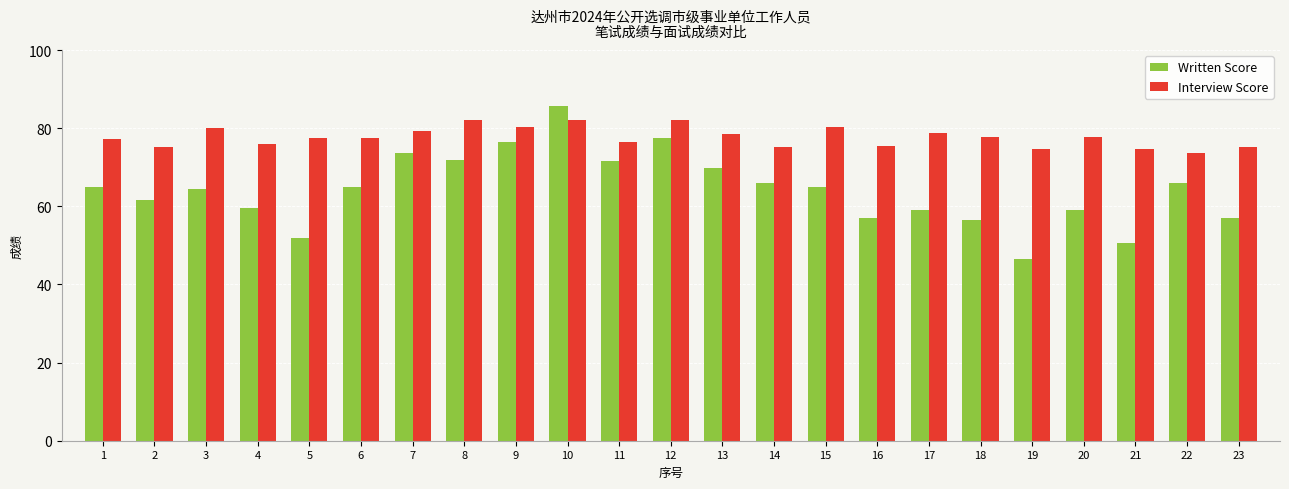

Which series has the widest spread of values?

Written Score